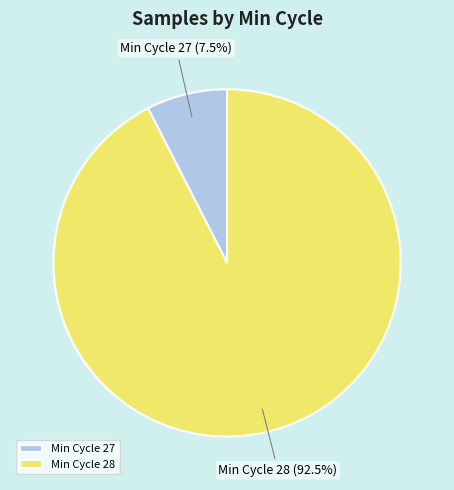

Rank the categories by value from highest to lowest.

Min Cycle 28, Min Cycle 27